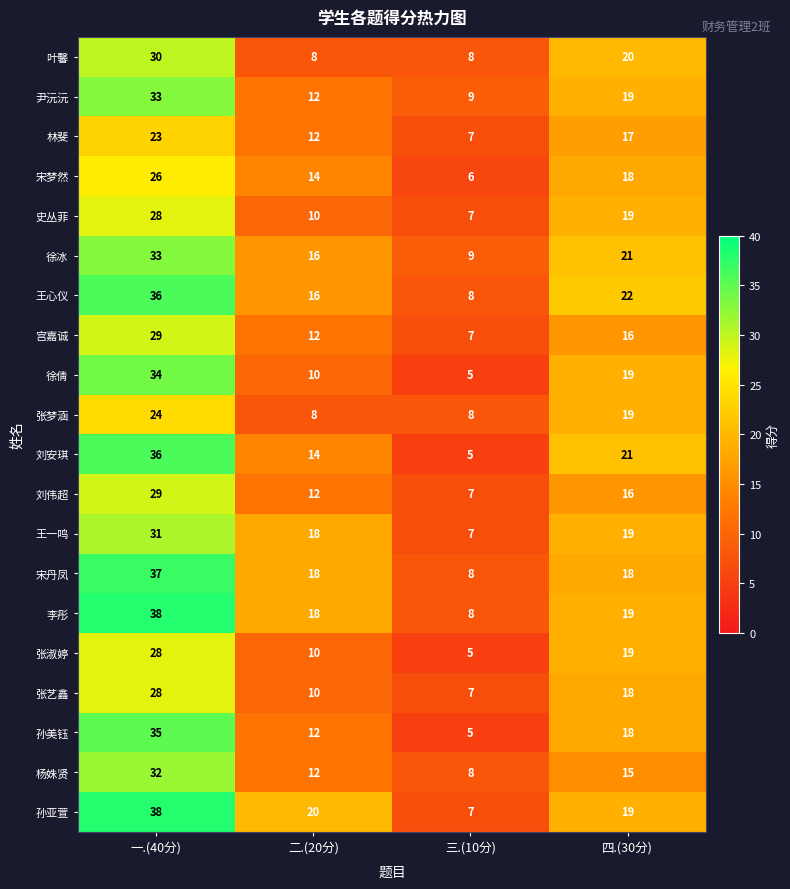

What is the difference between the second highest and second lowest values in the 林斐 series?

5